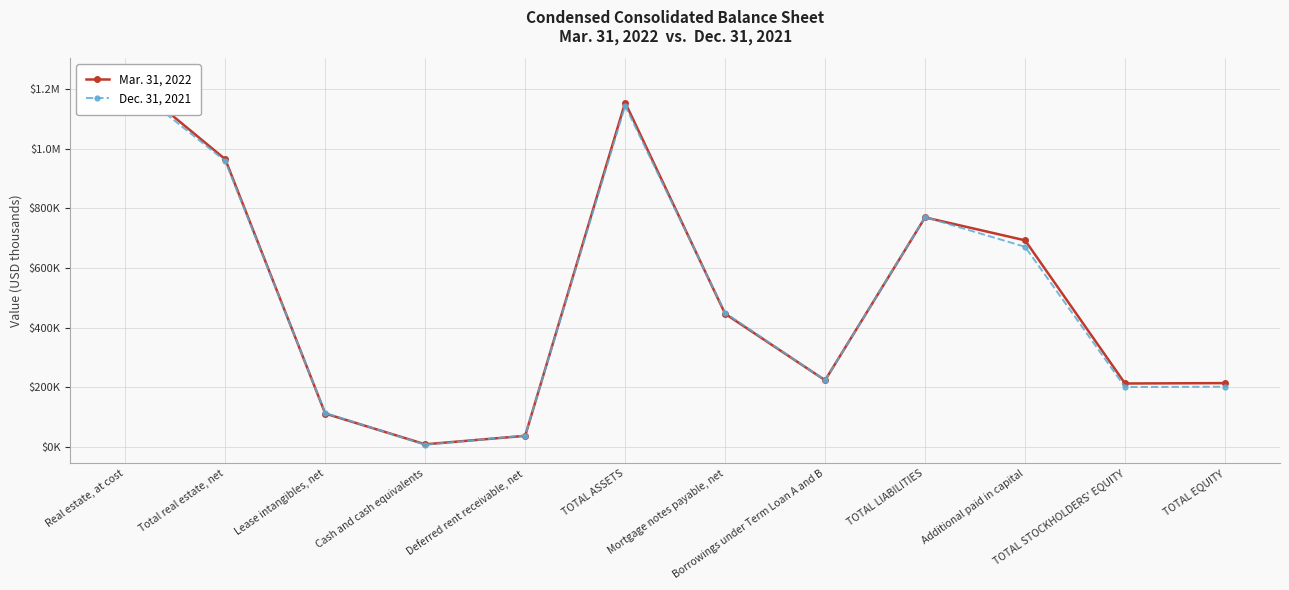

At how many categories does at least one series exceed 230565?

6